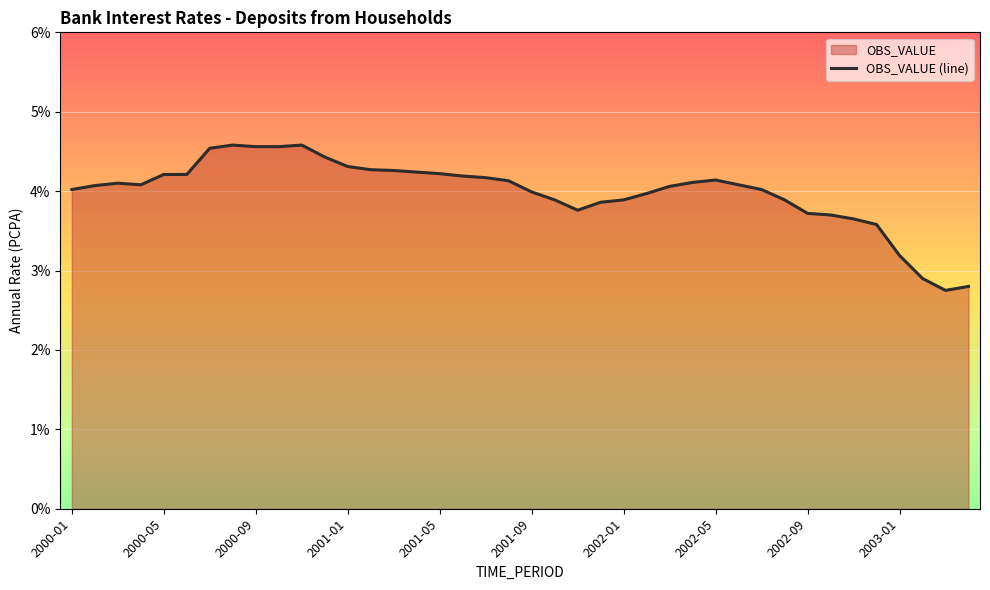

What is the maximum value shown in the chart?

4.6